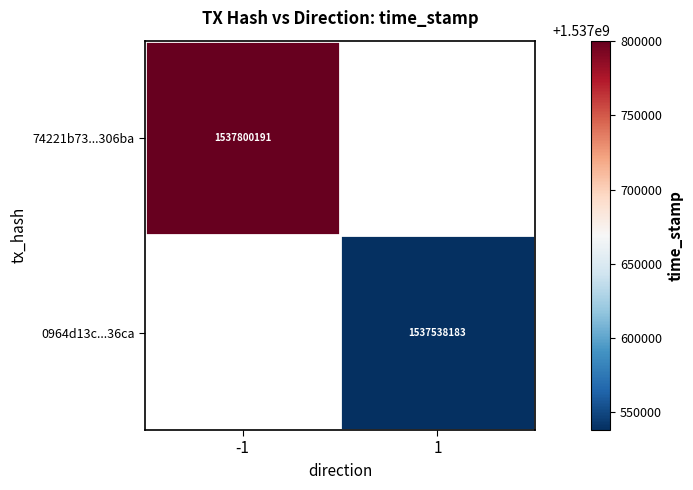

How many categories are shown in the chart?

2